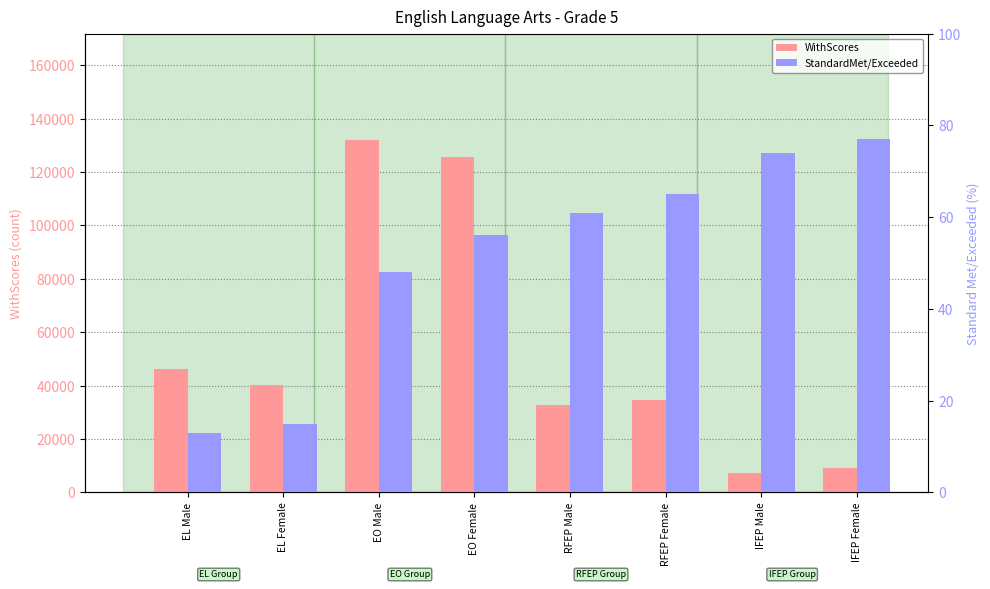

Is it true that StandardMet/Exceeded equals 38 at IFEP Female?

False